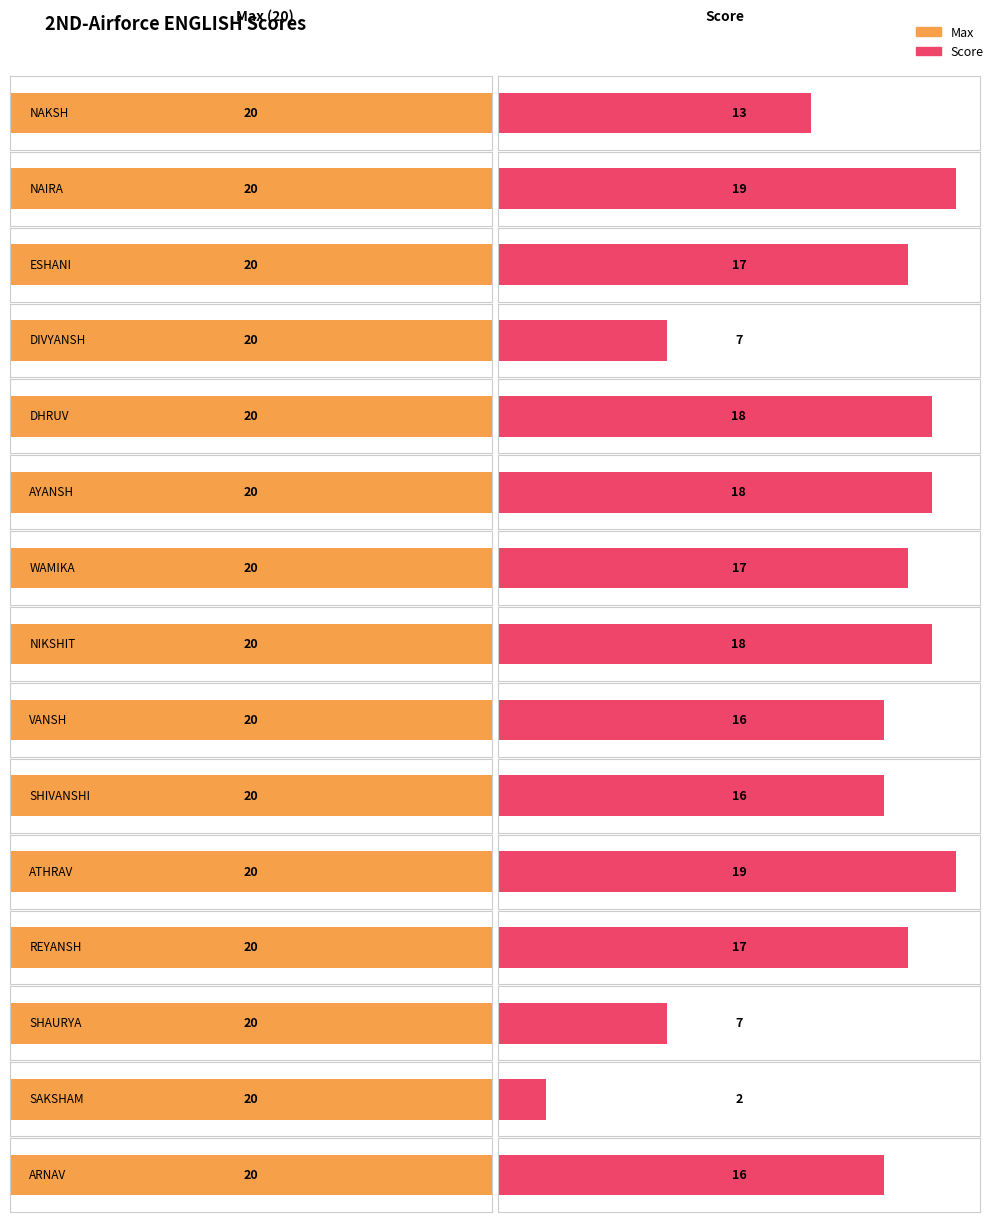

What are all the series names shown in the legend?

Max, Score